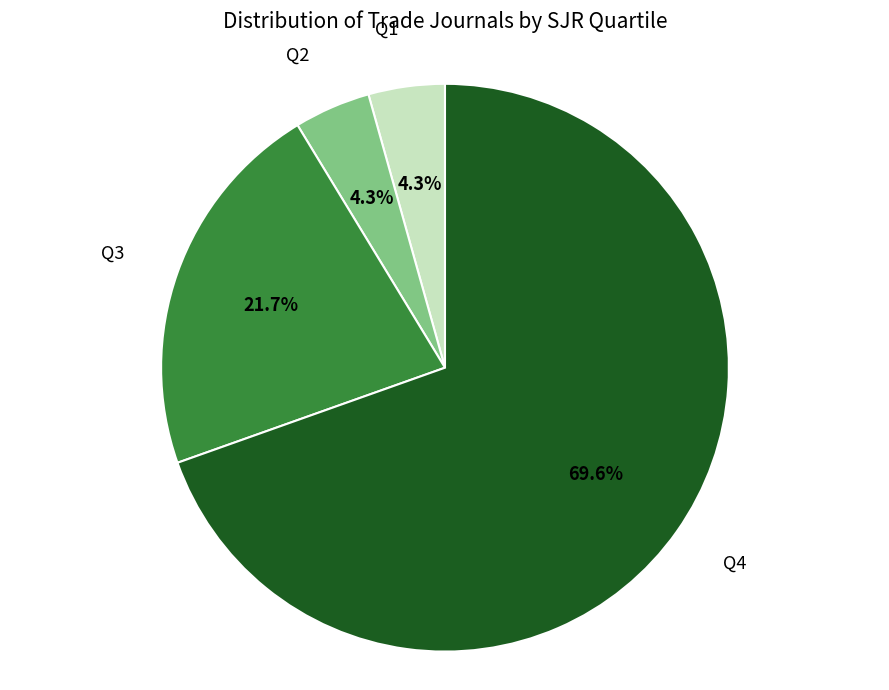

Is there any slice that represents more than half of the pie?

Yes